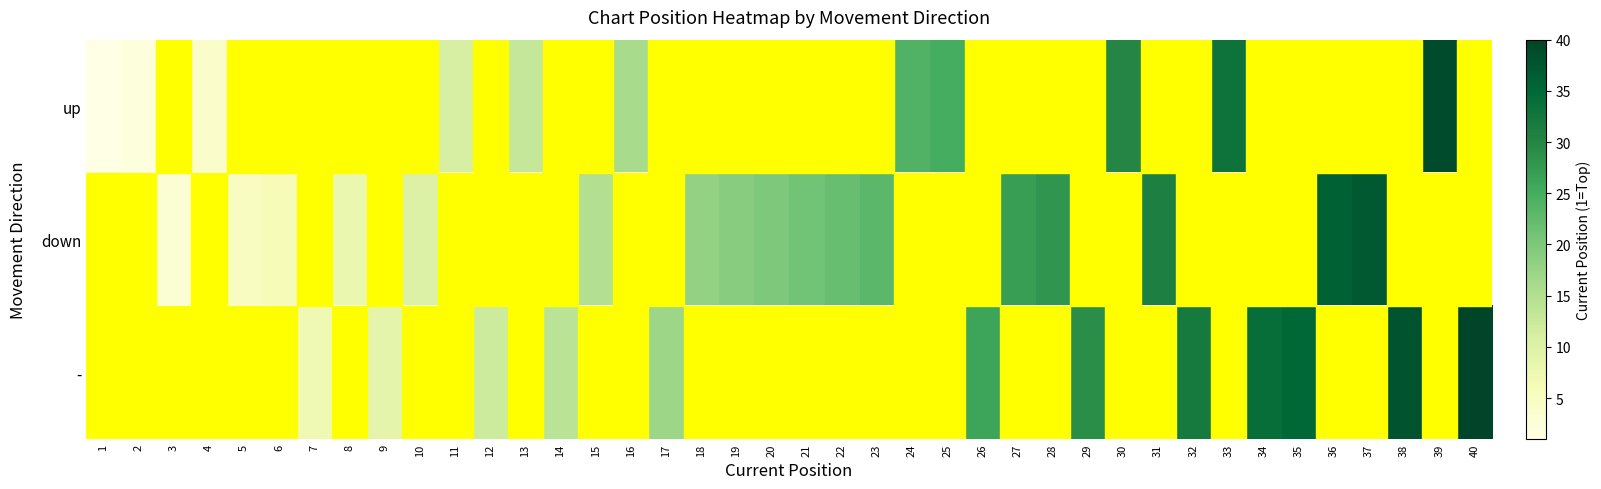

Which series has the widest spread of values?

up